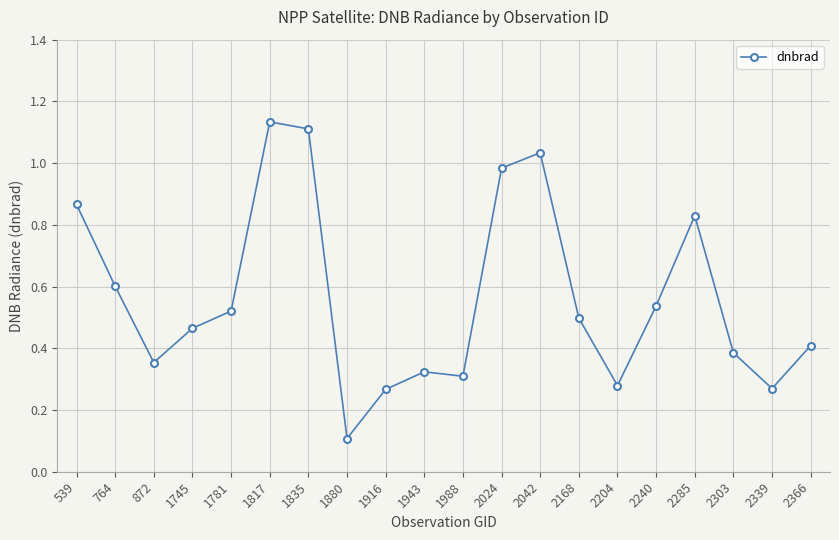

The value at 2024 is 0.6. True or false?

False